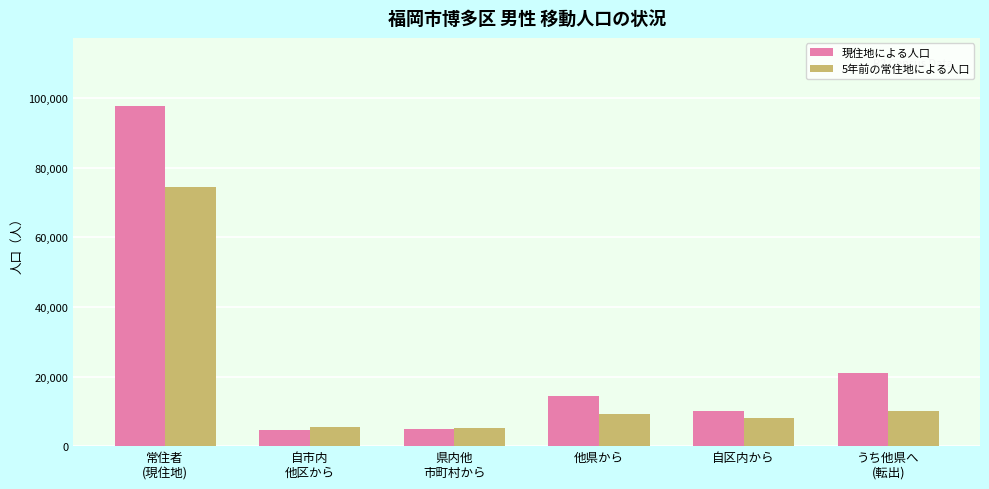

What is the spread (max minus min) of values at 他県から?

5152